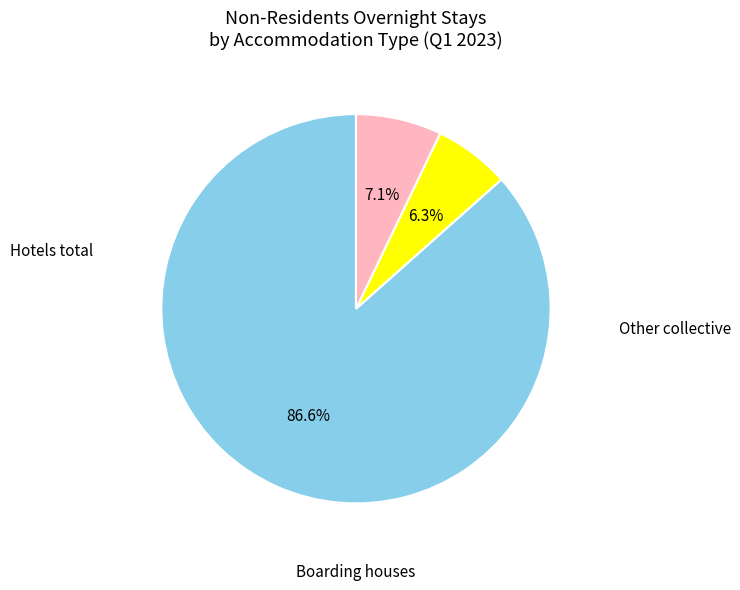

Is there a majority slice in this chart?

Yes